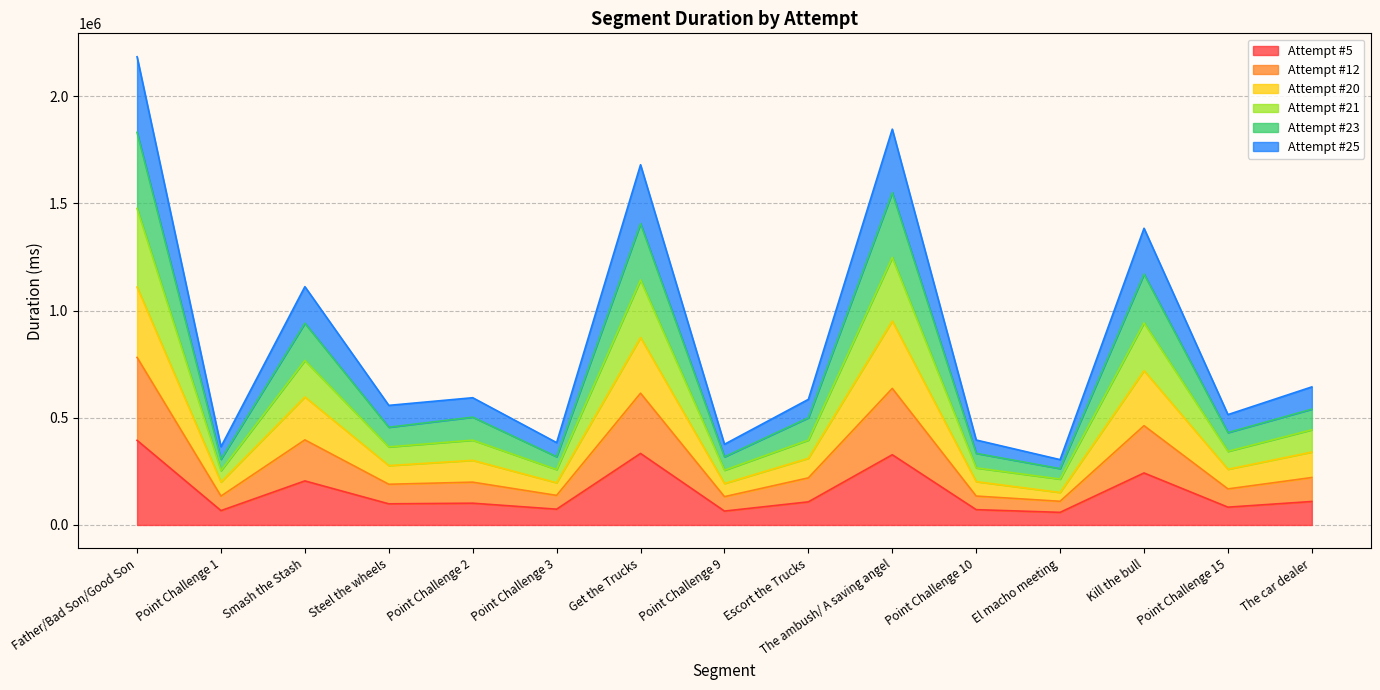

What is the total value across all series at Point Challenge 15?

514619